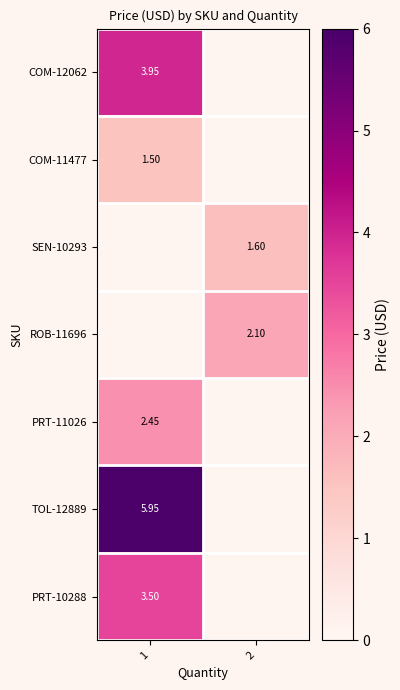

What is the maximum value for COM-11477?

1.5